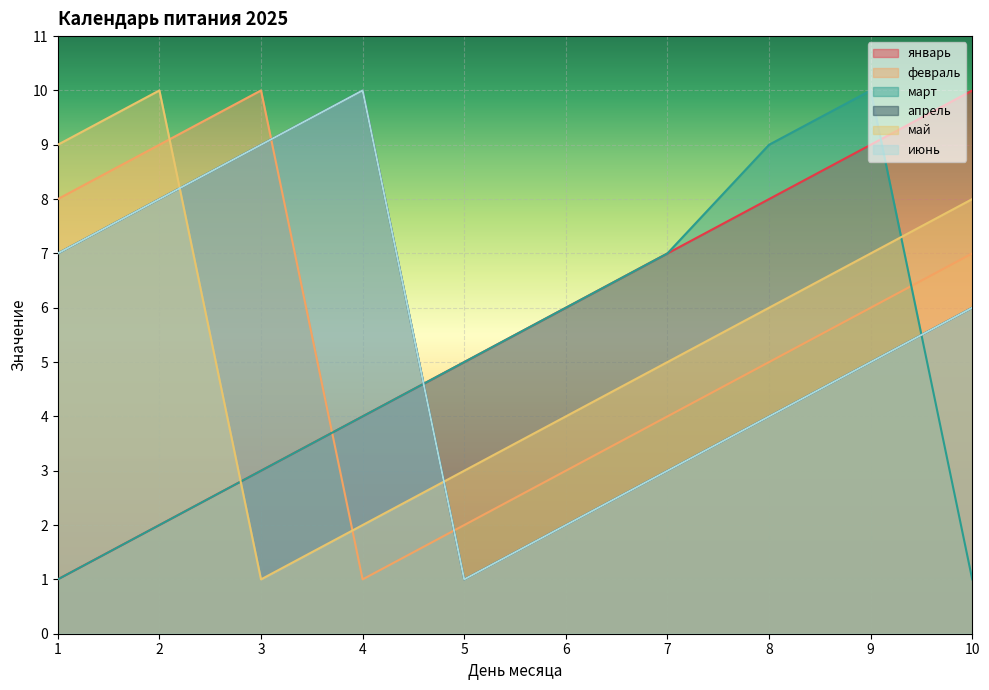

What is the minimum value shown in the chart?

1